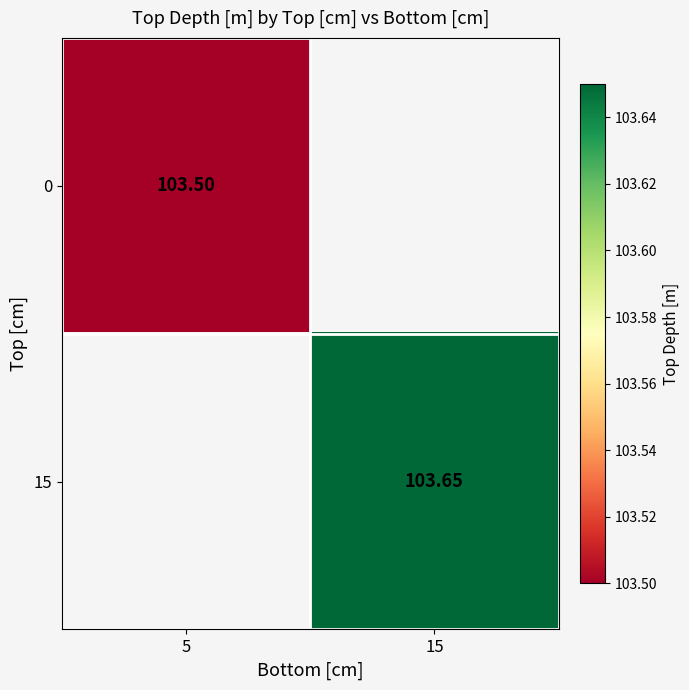

Which category has the lowest value in the 0 series?

5